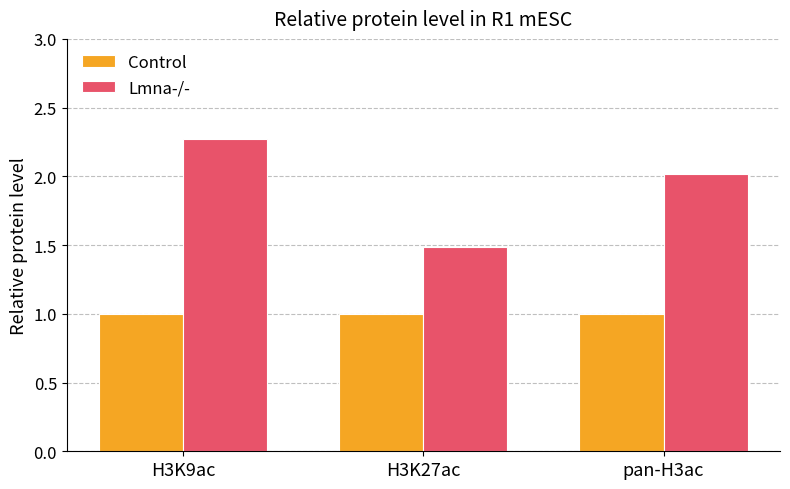

At how many categories does at least one series exceed 1?

3